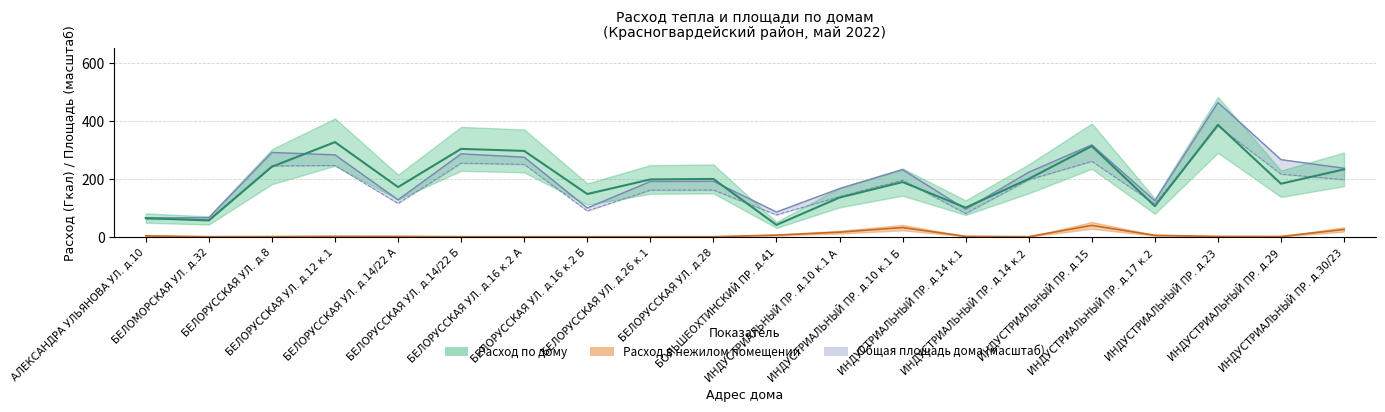

True or false: Площадь жил. и нежил. пом. and Расход по дому intersect in this chart.

True